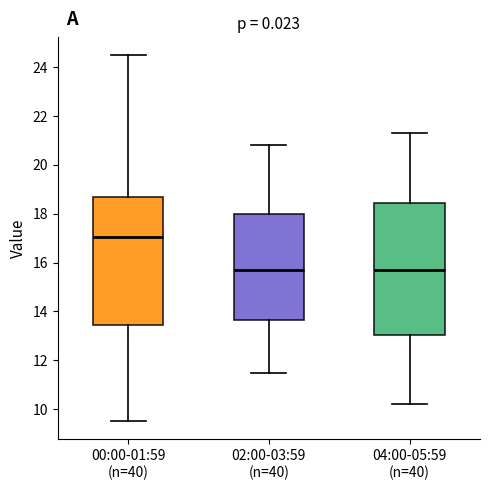

Reading left to right, transcribe this box plot: for each box, give where its median line is, the range the box spans, and where its two whiskers end, as read against the y-axis. The values are not printed on the chart, so give them approximately, as read against the axis.

00:00-01:59 (n=40): median 17.0, box 13.4 to 18.6, whiskers 9.6 to 24.4
02:00-03:59 (n=40): median 15.8, box 13.6 to 18.0, whiskers 11.6 to 20.8
04:00-05:59 (n=40): median 15.8, box 13.0 to 18.4, whiskers 10.2 to 21.4